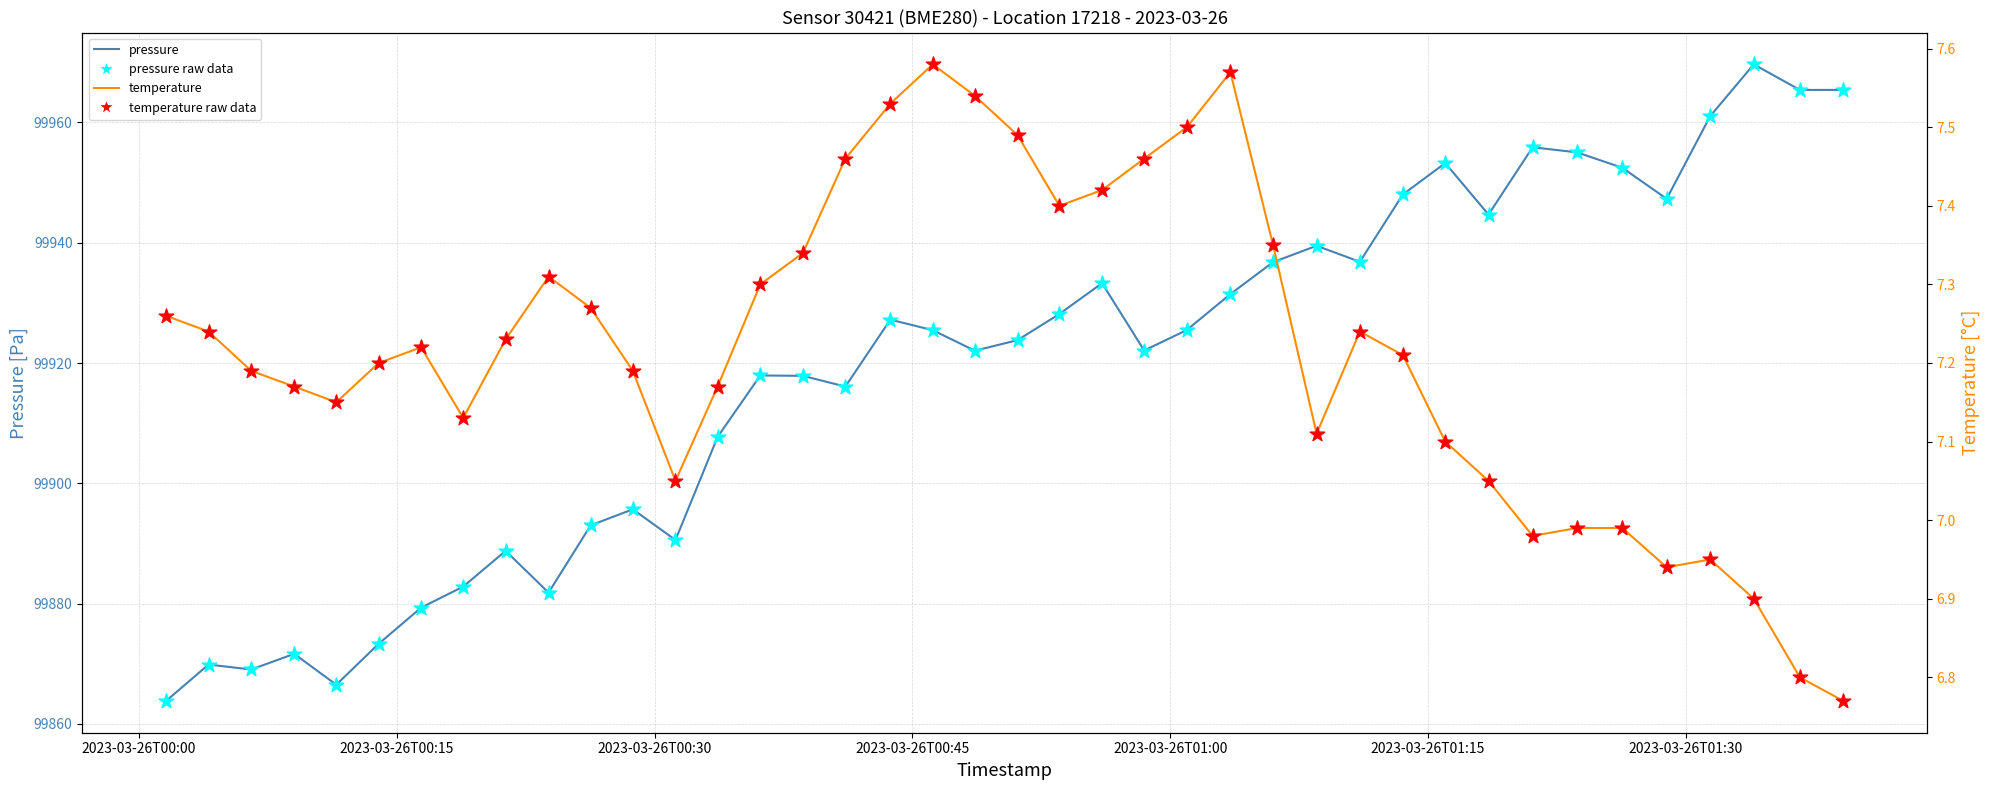

Which series reaches the minimum Y coordinate?

temperature